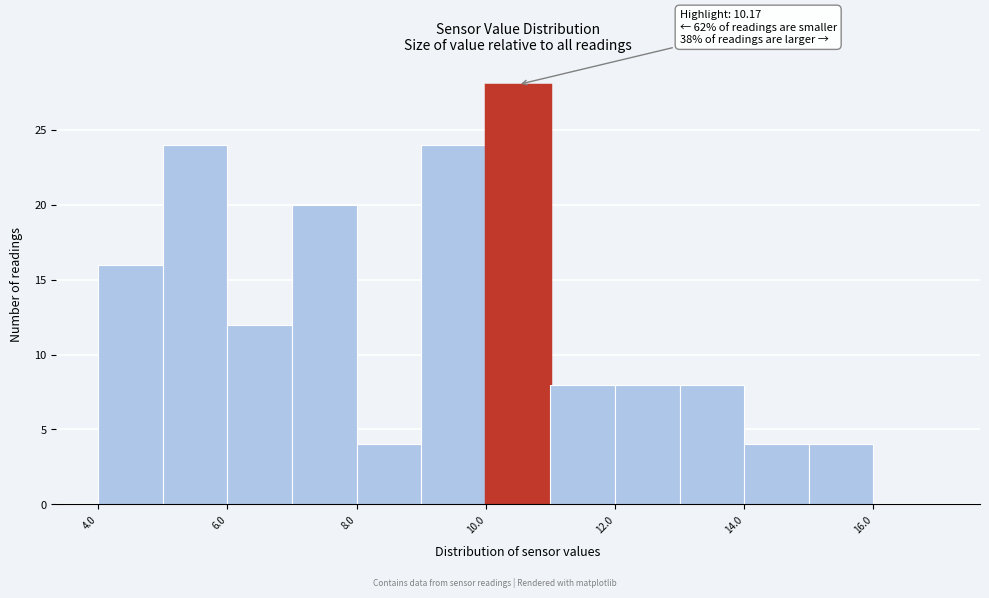

Which range on the x-axis has the tallest bar?

10 to 11